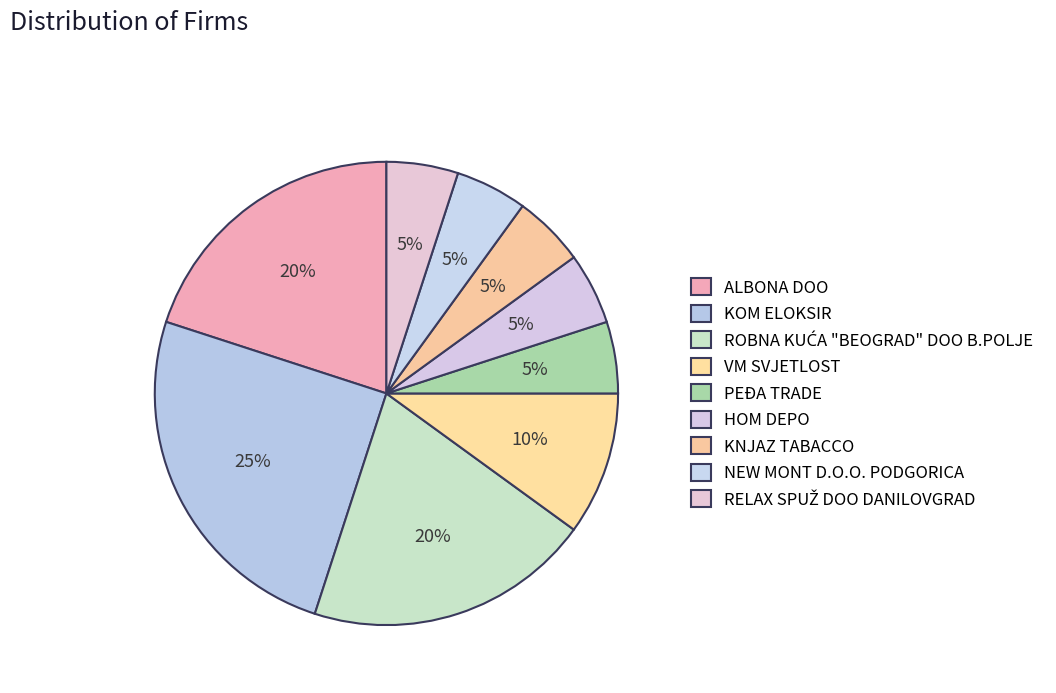

Which category has the biggest portion of the pie?

KOM ELOKSIR